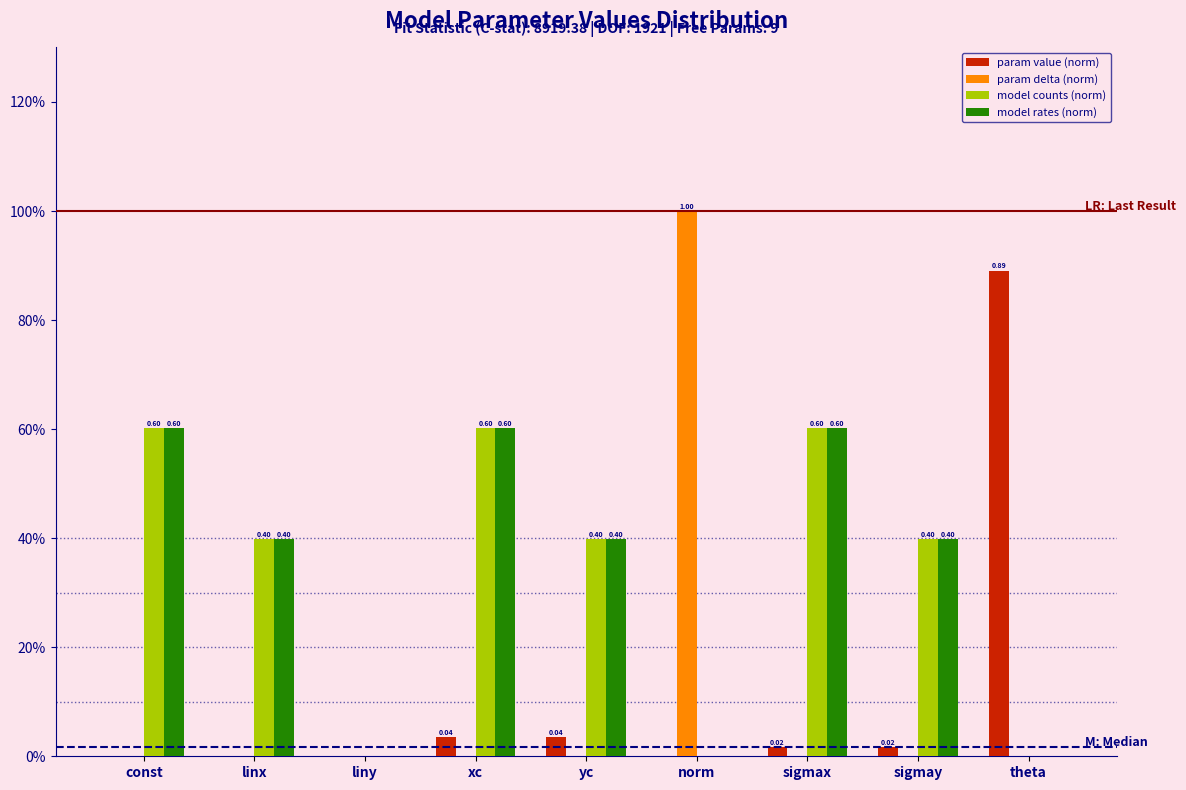

Does the chart contain stacked bars?

No